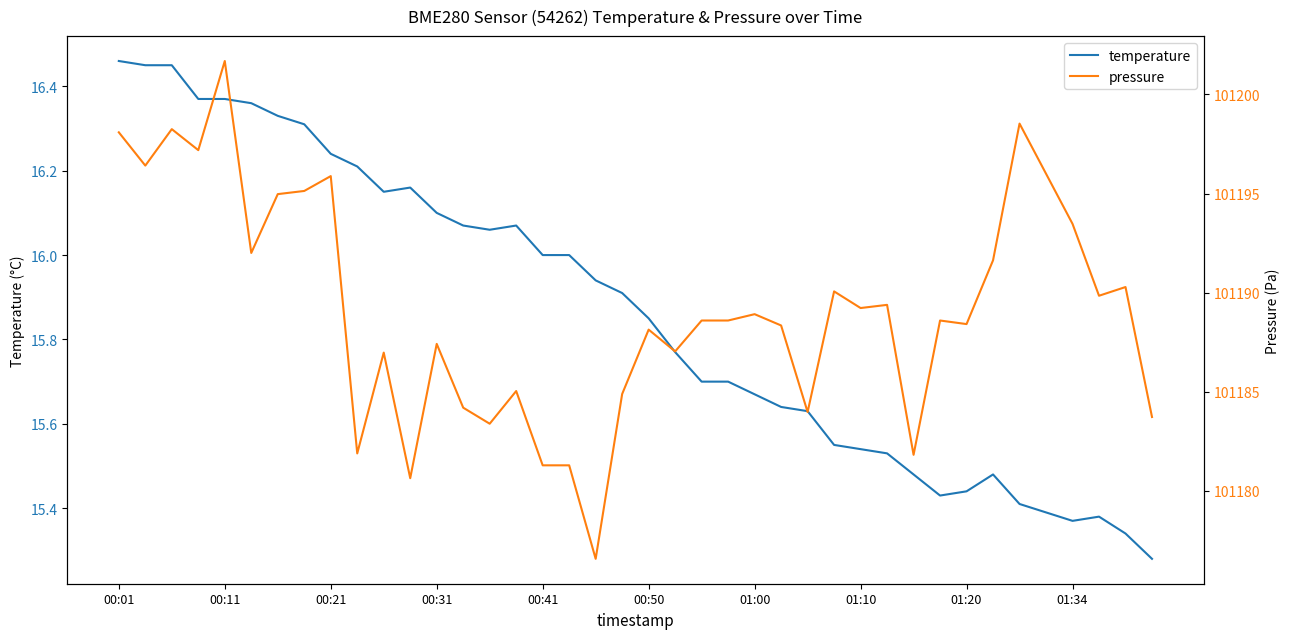

True or false: temperature and pressure intersect in this chart.

False